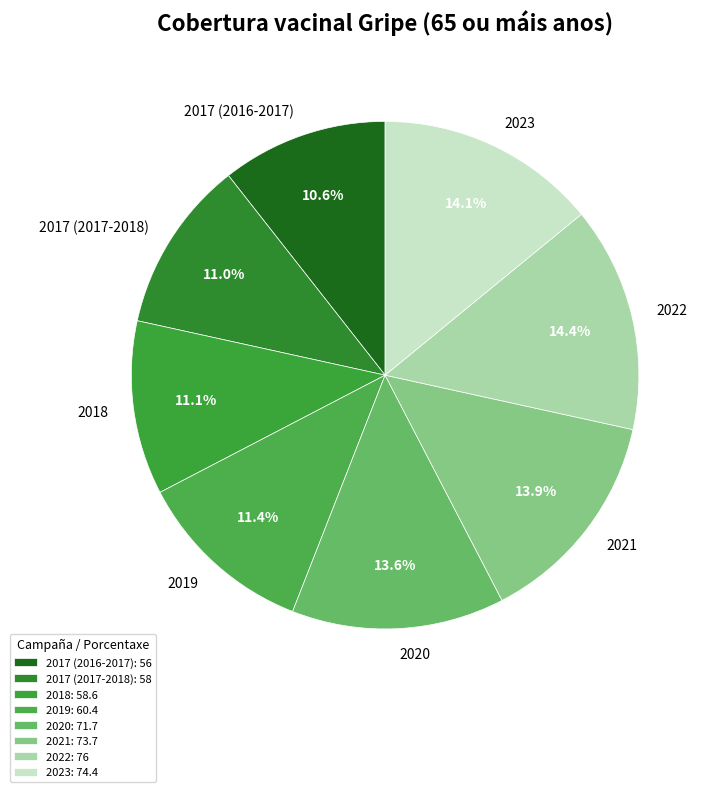

How many slices are in this pie chart?

8